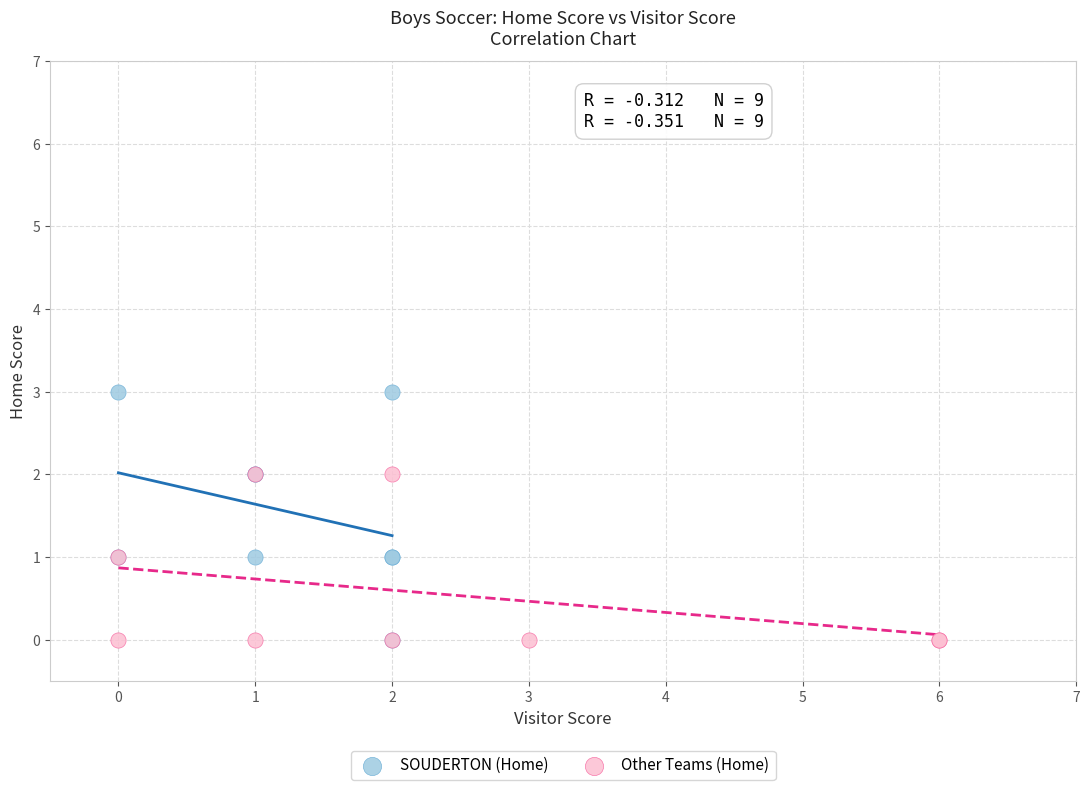

Which series has the widest spread of Y values?

SOUDERTON (Home)